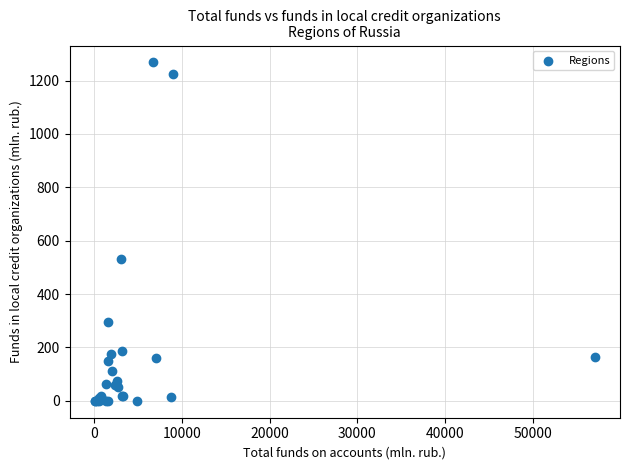

What Y value in the scatter plot is closest to 634?

533